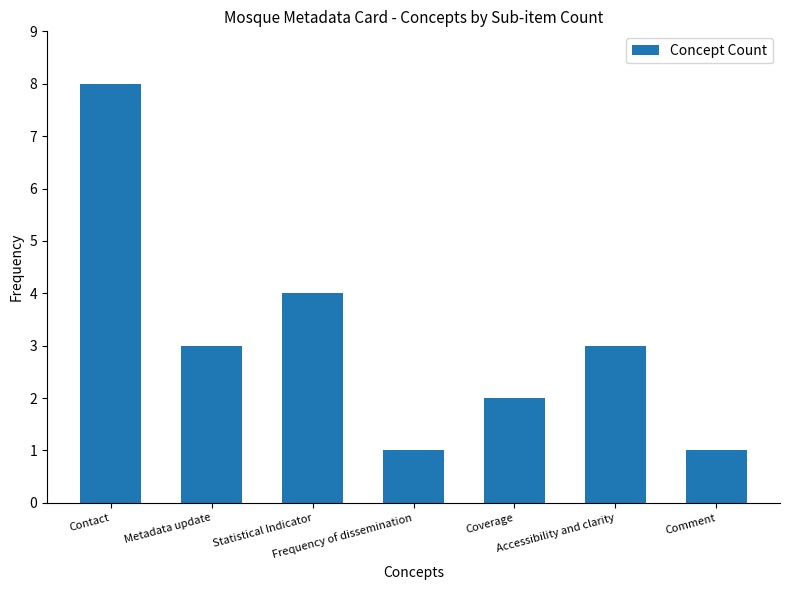

What position from the left is Frequency of dissemination?

4